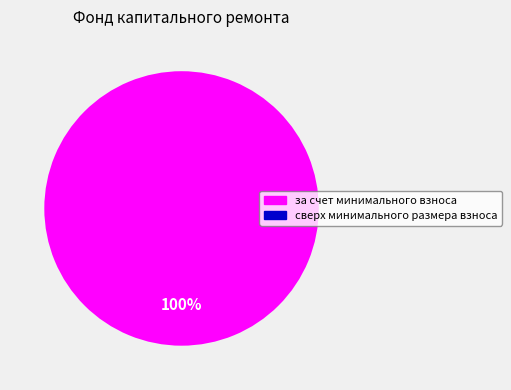

The за счет минимального взноса slice represents 91% of the pie. True or false?

False